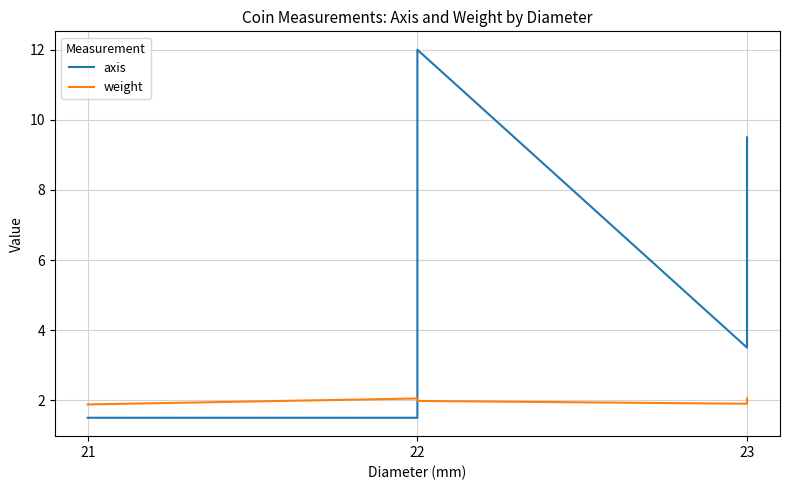

What is the maximum value for axis?

12.0